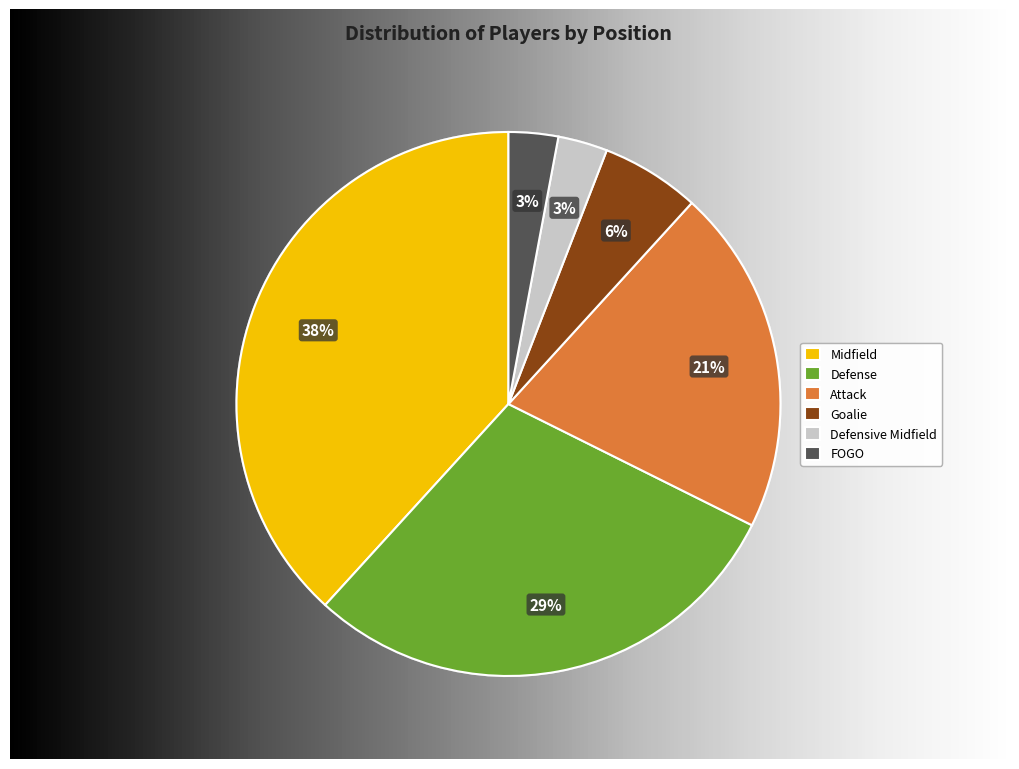

To the nearest percent, what percentage of the pie is Defensive Midfield?

3%